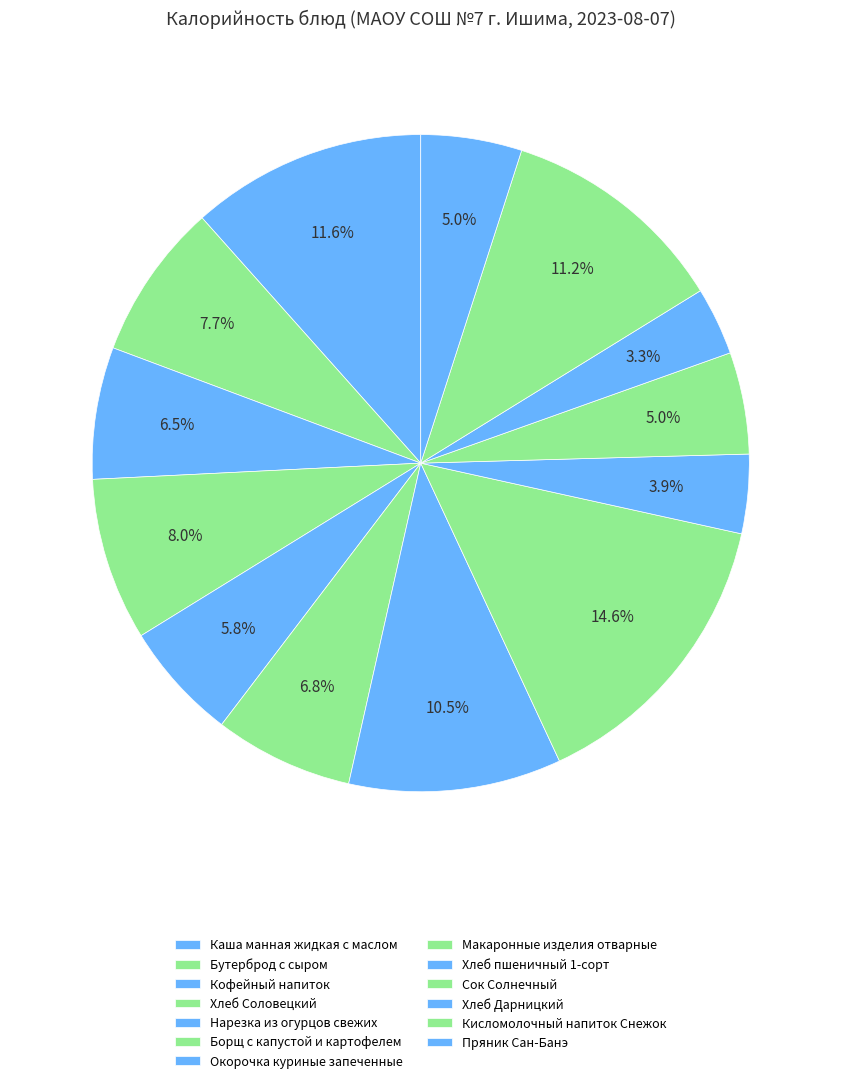

The Нарезка из огурцов свежих slice represents 6% of the pie. True or false?

True